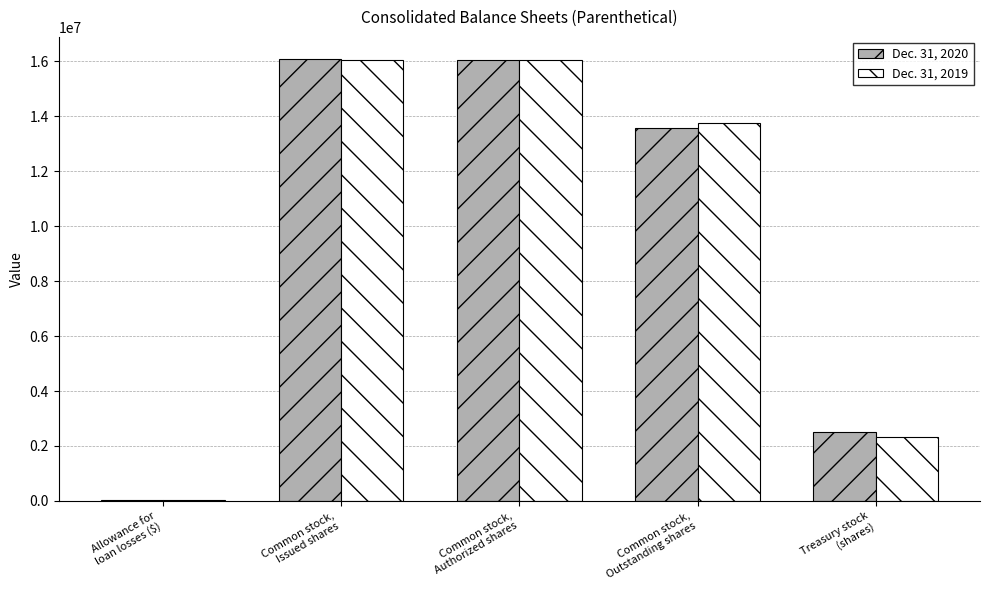

How many distinct data groups are displayed?

2